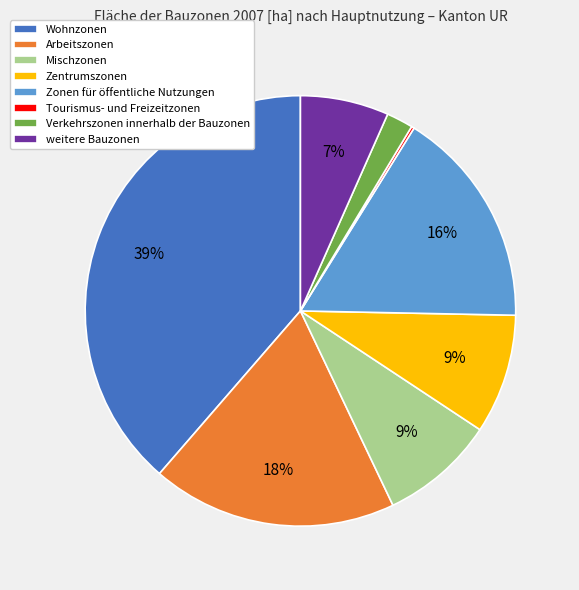

Is the sum of weitere Bauzonen and Verkehrszonen innerhalb der Bauzonen greater than half?

No